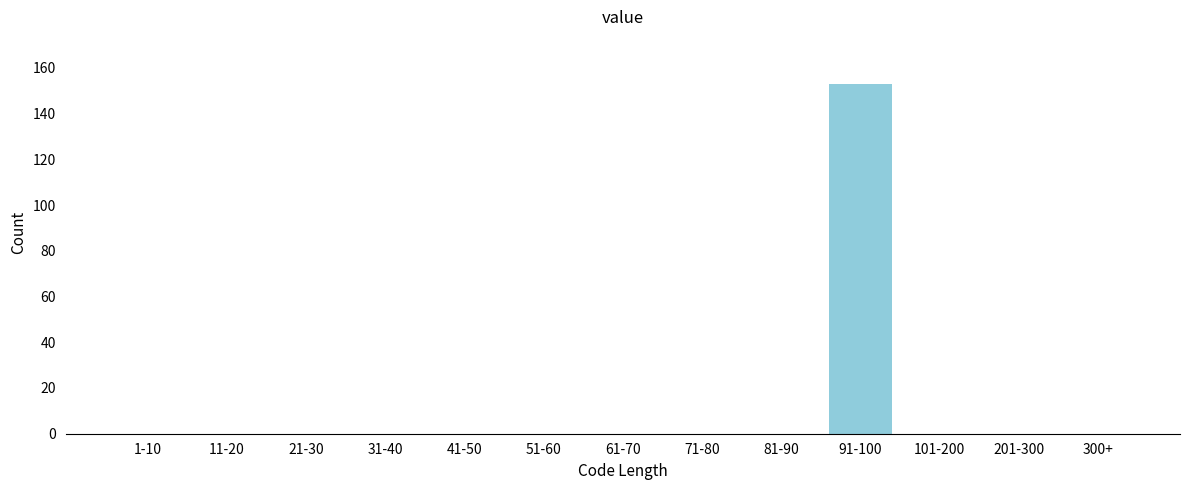

Reading left to right, transcribe all the data shown in this chart.

1-10=0	11-20=0	21-30=0	31-40=0	41-50=0	51-60=0	61-70=0	71-80=0	81-90=0	91-100=153	101-200=0	201-300=0	300+=0